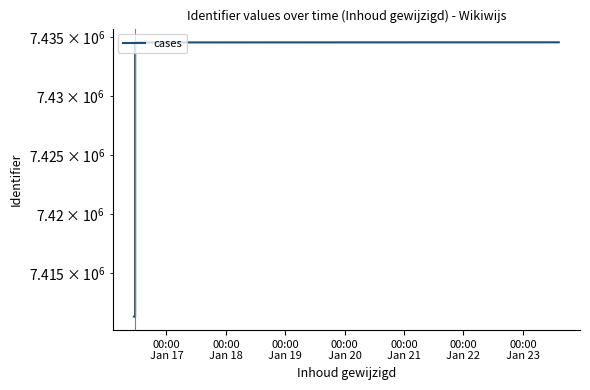

What is the difference between the maximum and second lowest values?

23230